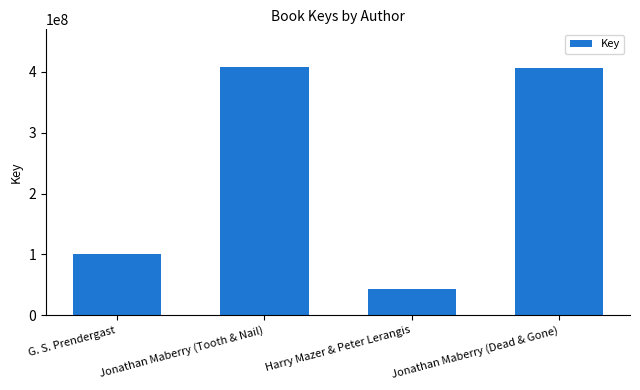

What is the label of the 3rd bar from the left?

Harry Mazer & Peter Lerangis